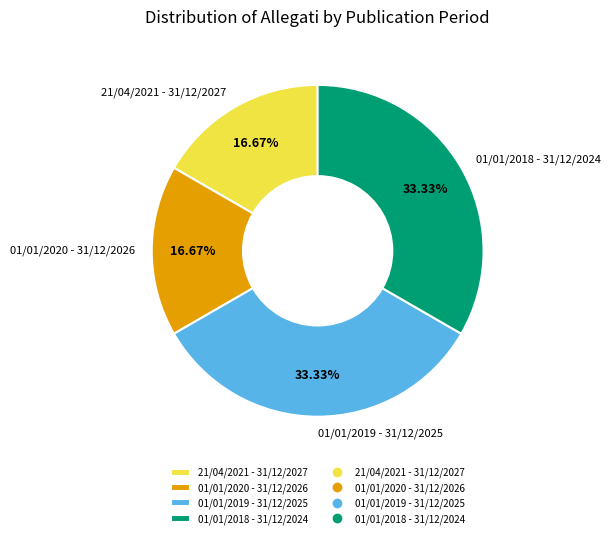

What is the ratio of the value at 01/01/2019 - 31/12/2025 to the value at 01/01/2018 - 31/12/2024?

1.0